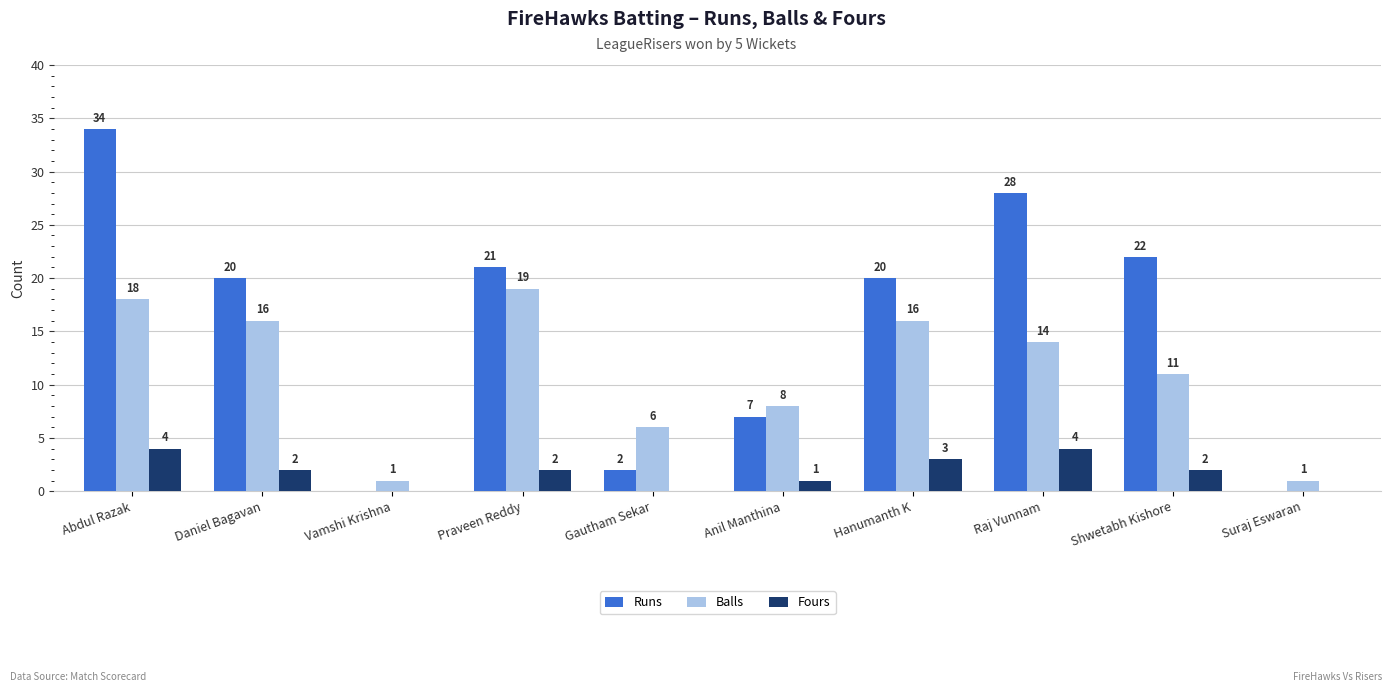

The value of Runs at Hanumanth K is 20. True or false?

True